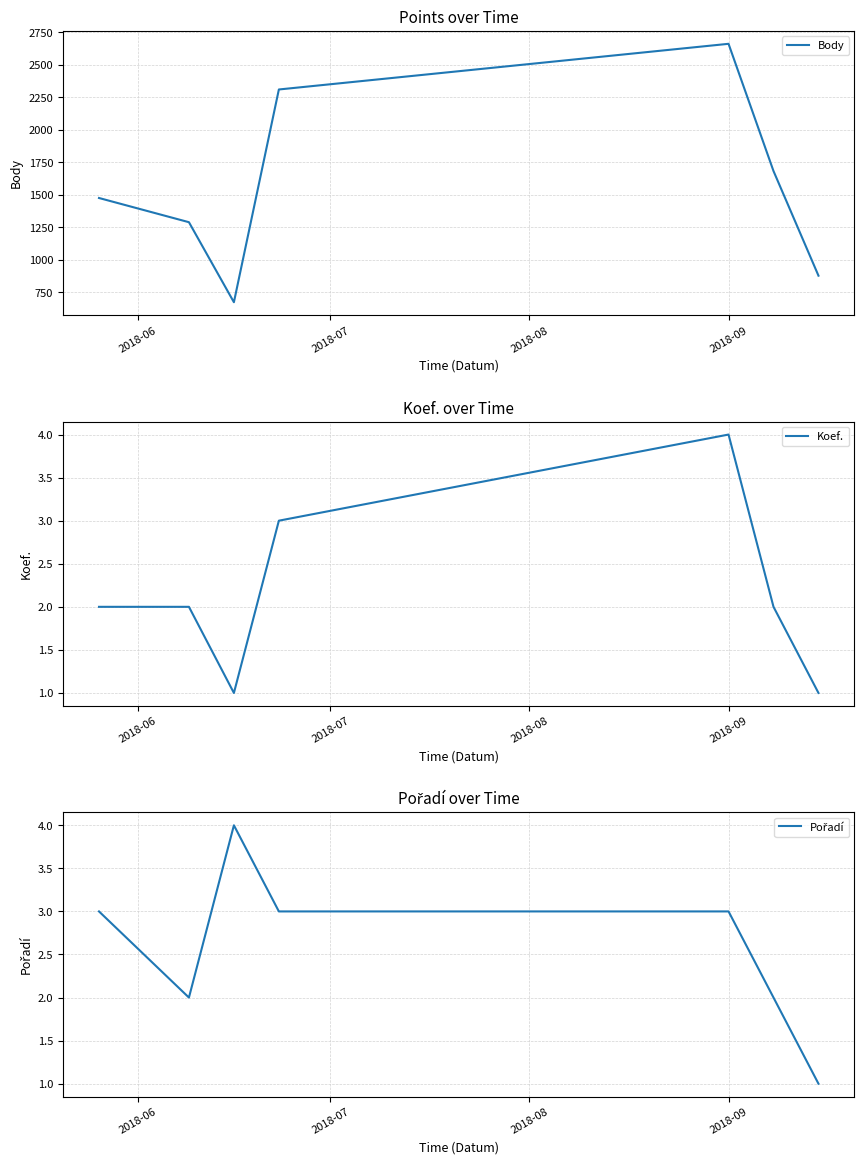

Does the chart have visible grid lines?

Yes